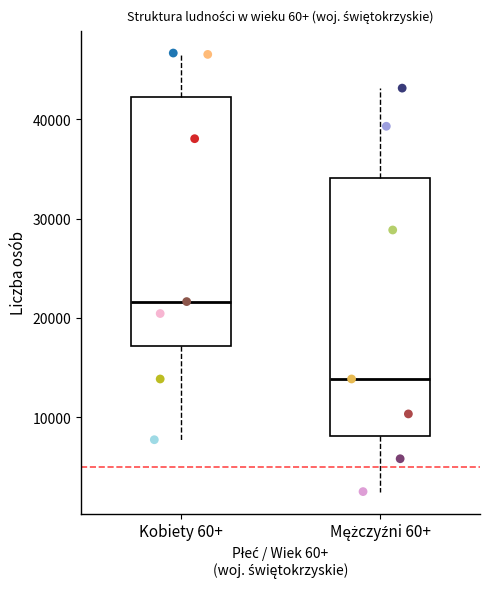

Reading left to right, transcribe this box plot: for each box, give where its median line is, the range the box spans, and where its two whiskers end, as read against the y-axis. The values are not printed on the chart, so give them approximately, as read against the axis.

Kobiety 60+: median 22000, box 17000 to 42000, whiskers 8000 to 47000
Mężczyźni 60+: median 14000, box 8000 to 34000, whiskers 2000 to 43000